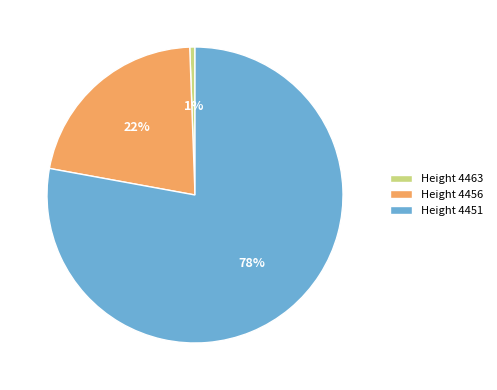

Does Height 4456 account for over 50% of the chart?

No